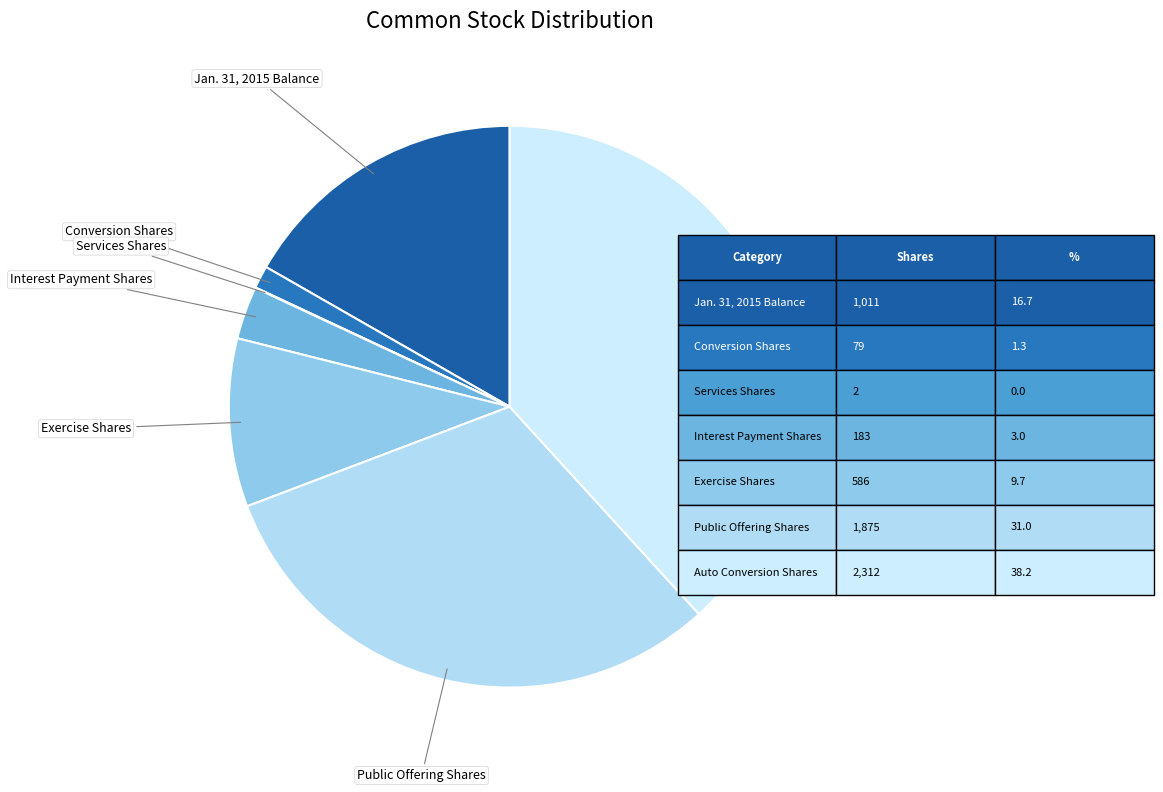

Between Public Offering Shares and Exercise Shares, which is larger?

Public Offering Shares